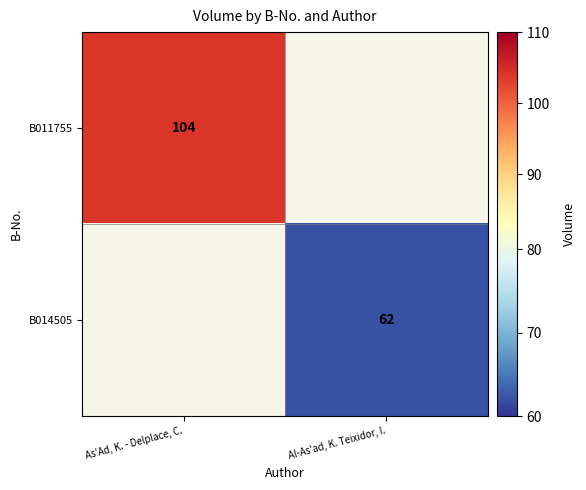

True or false: B014505 has a value of 93 at Al-As'ad, K. Teixidor, I..

False